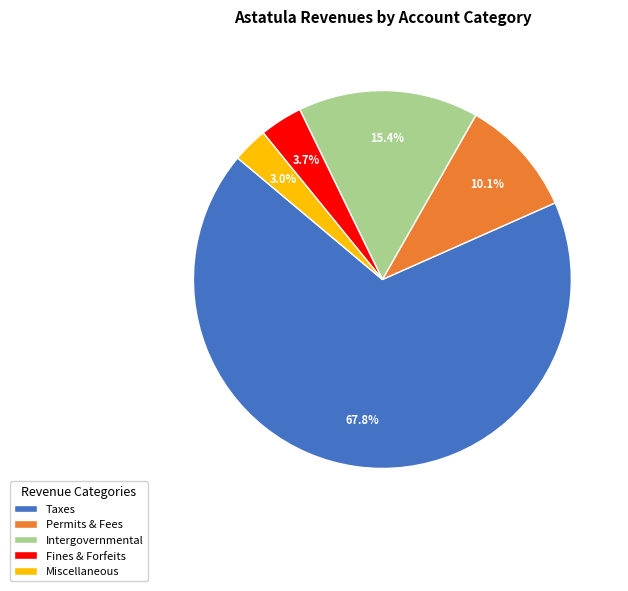

Rank the categories by value from highest to lowest.

Taxes, Intergovernmental, Permits & Fees, Fines & Forfeits, Miscellaneous